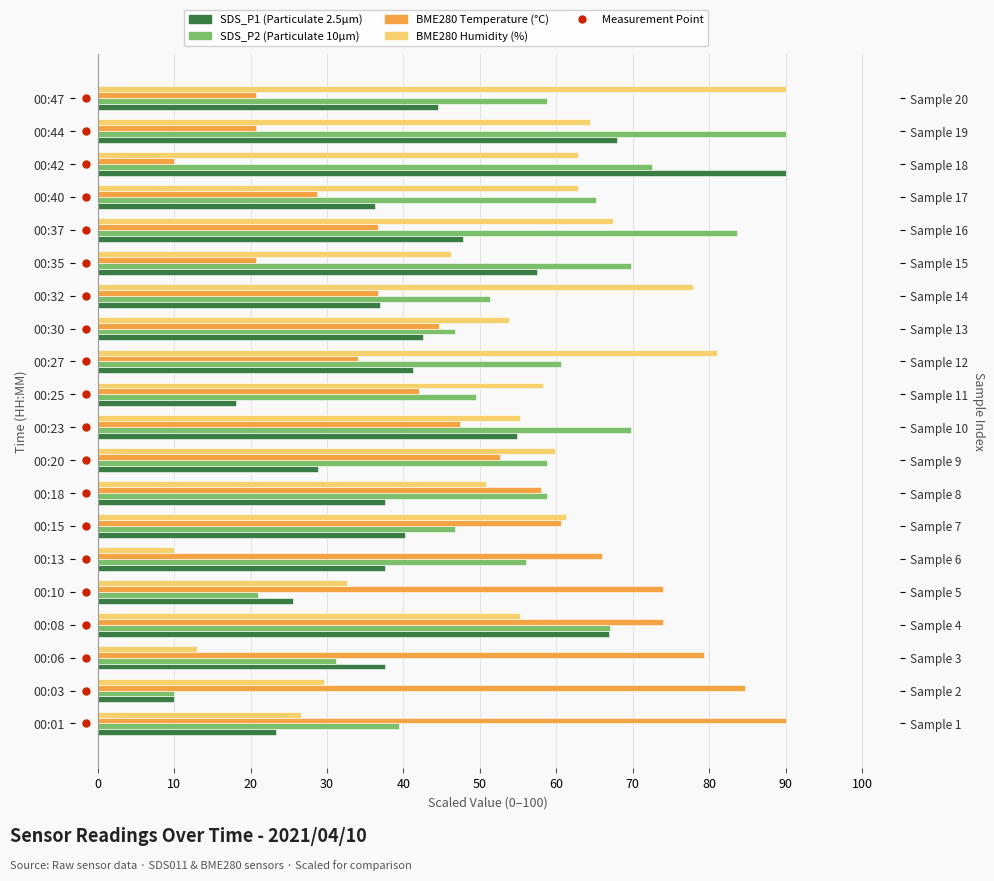

How many data points in BME280_humidity are above 58?

10